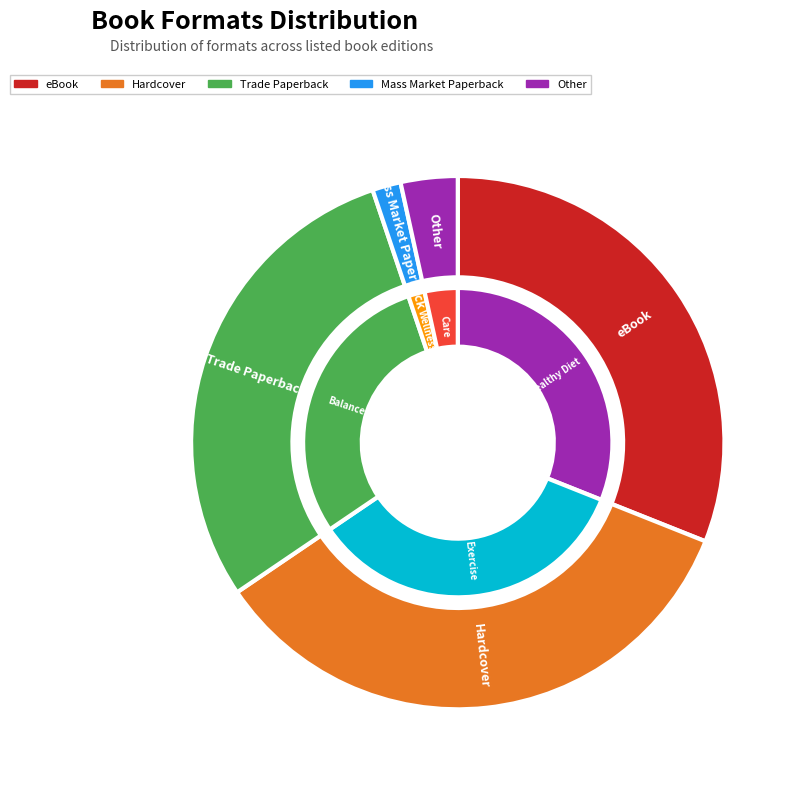

True or false: Hardcover accounts for 34% of the total.

True